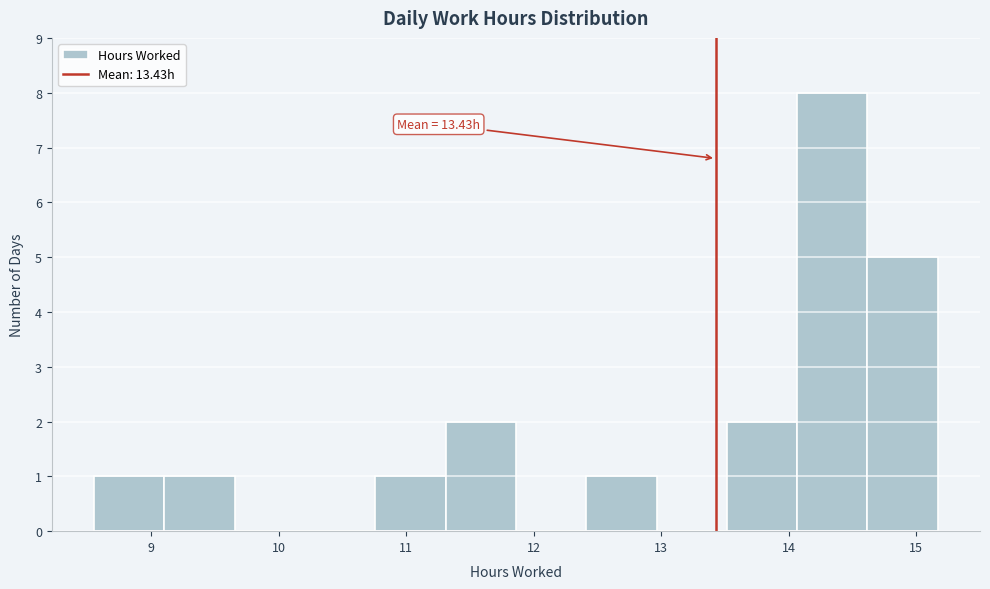

Which range on the x-axis has the tallest bar?

14.1 to 14.6